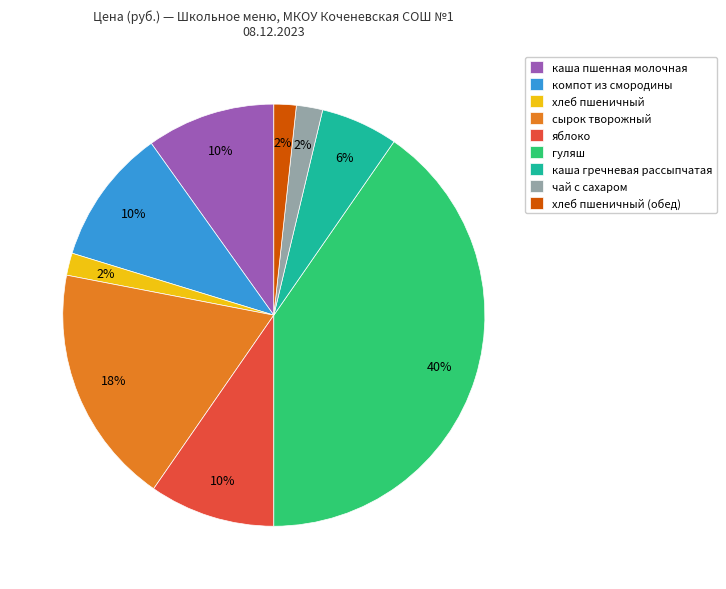

True or false: хлеб пшеничный accounts for 2% of the total.

True